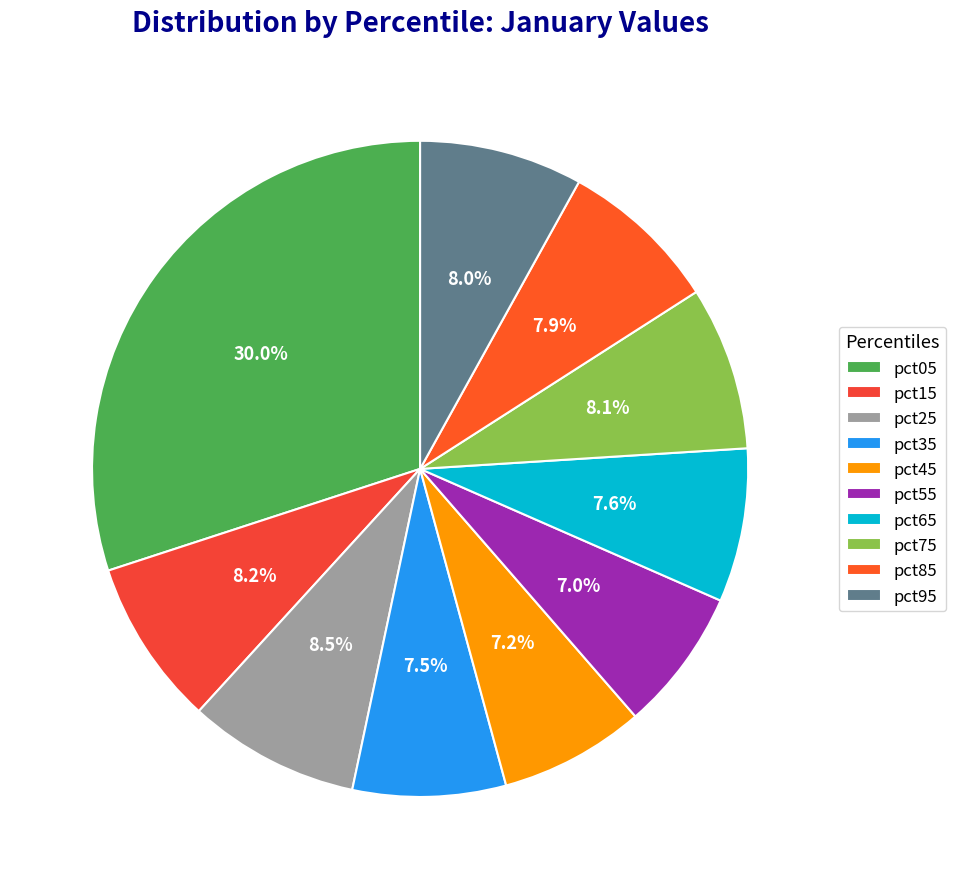

Is it true that pct55 is 7% of the pie?

True